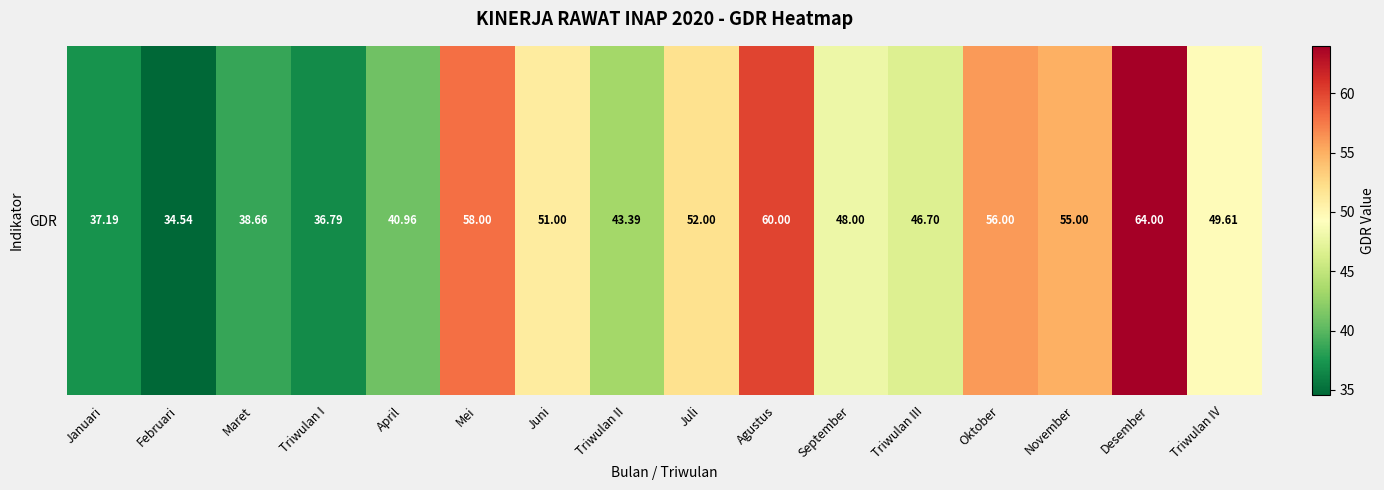

Reading right to left, transcribe all the data shown in this chart.

49.6	64.0	55.0	56.0	46.7	48.0	60.0	52.0	43.4	51.0	58.0	41.0	36.8	38.7	34.5	37.2